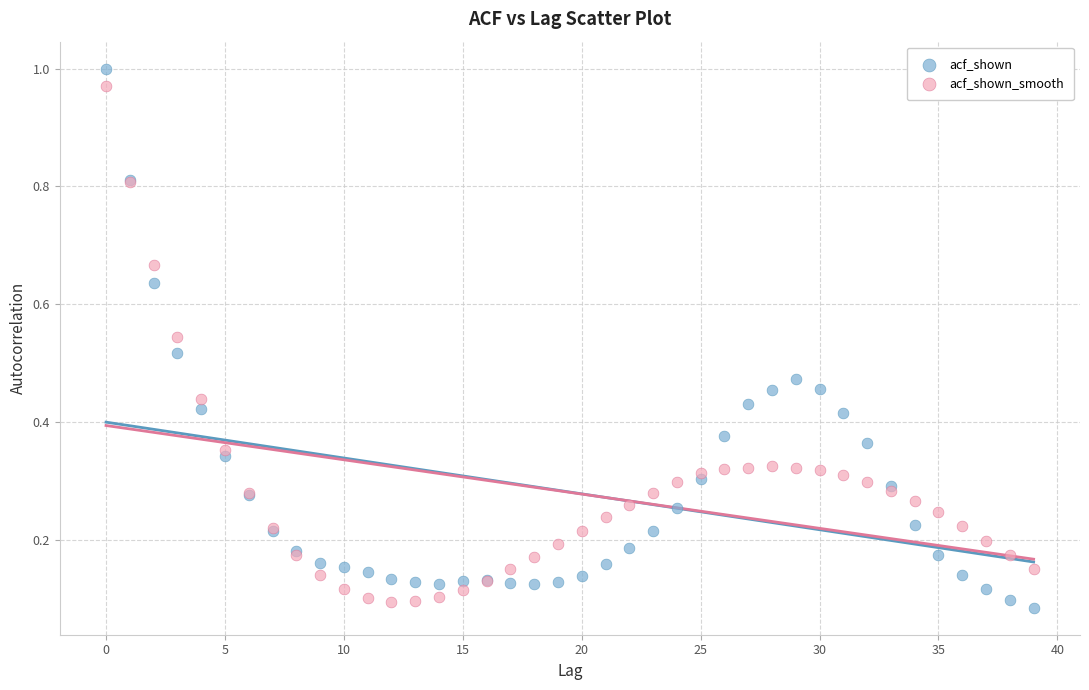

What are all the series names shown in the legend?

acf_shown, acf_shown_smooth